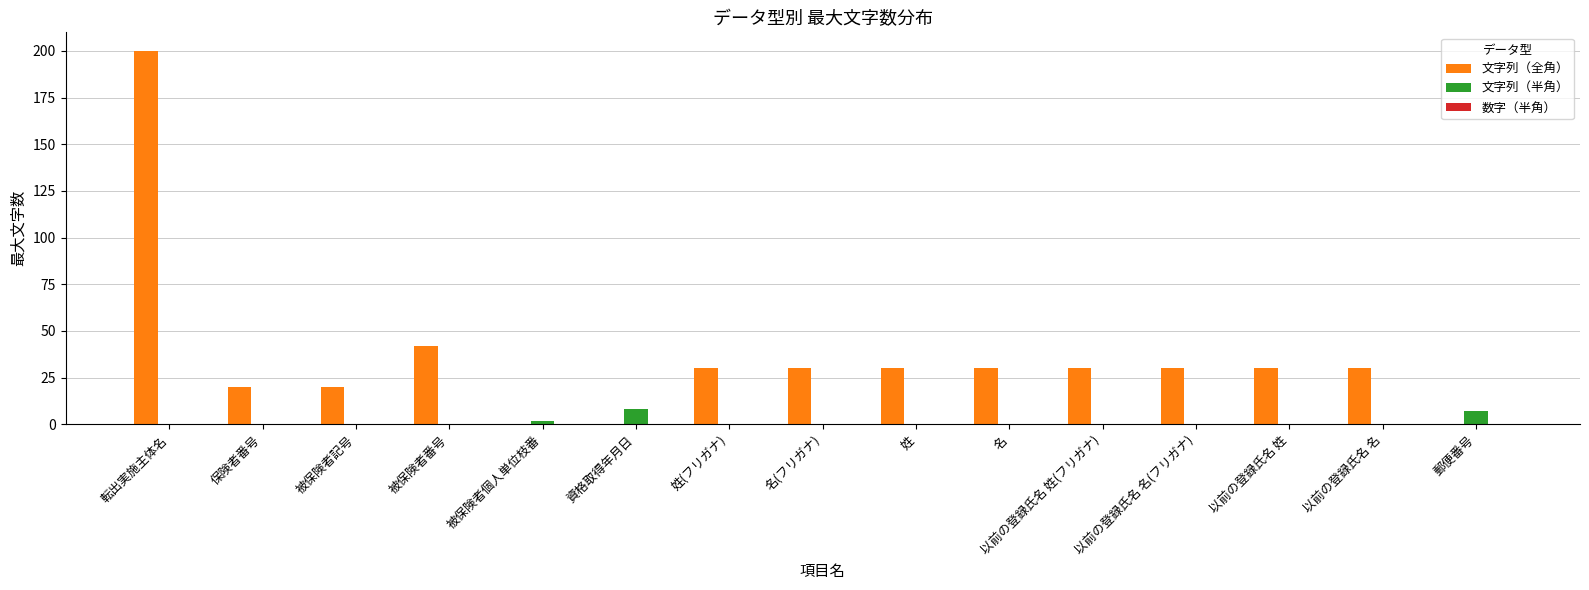

Between 被保険者記号 and 被保険者番号, which series saw the biggest shift?

文字列（全角）